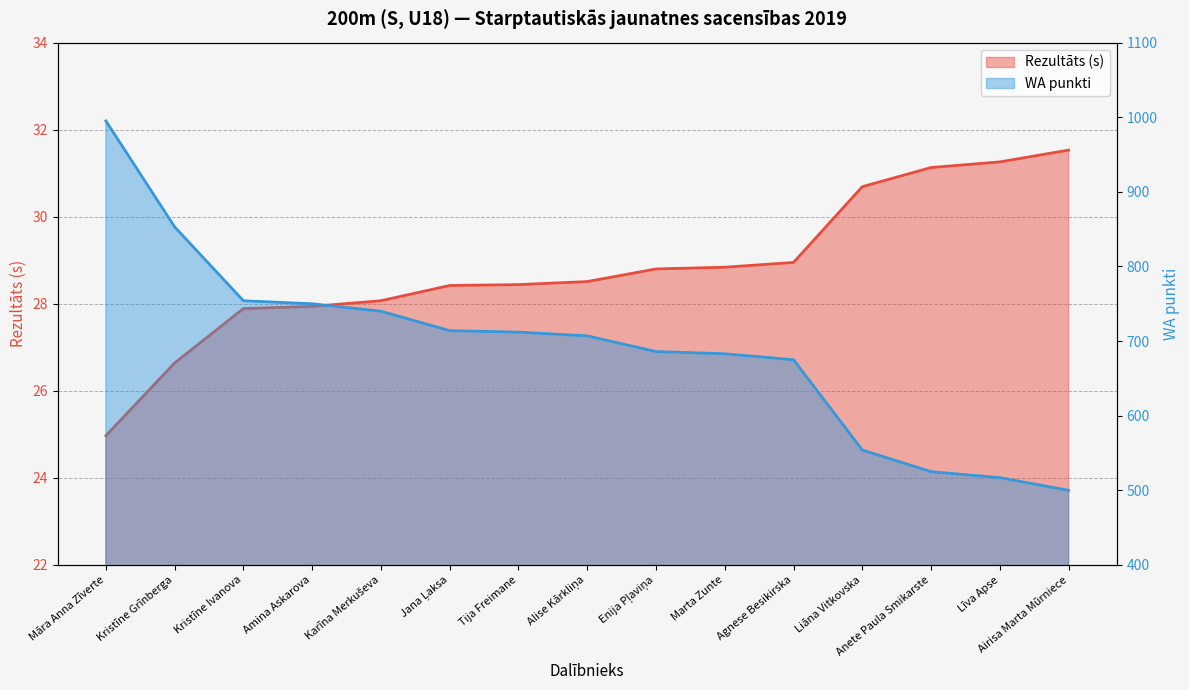

True or false: Rezultāts and WA cross at least once.

False